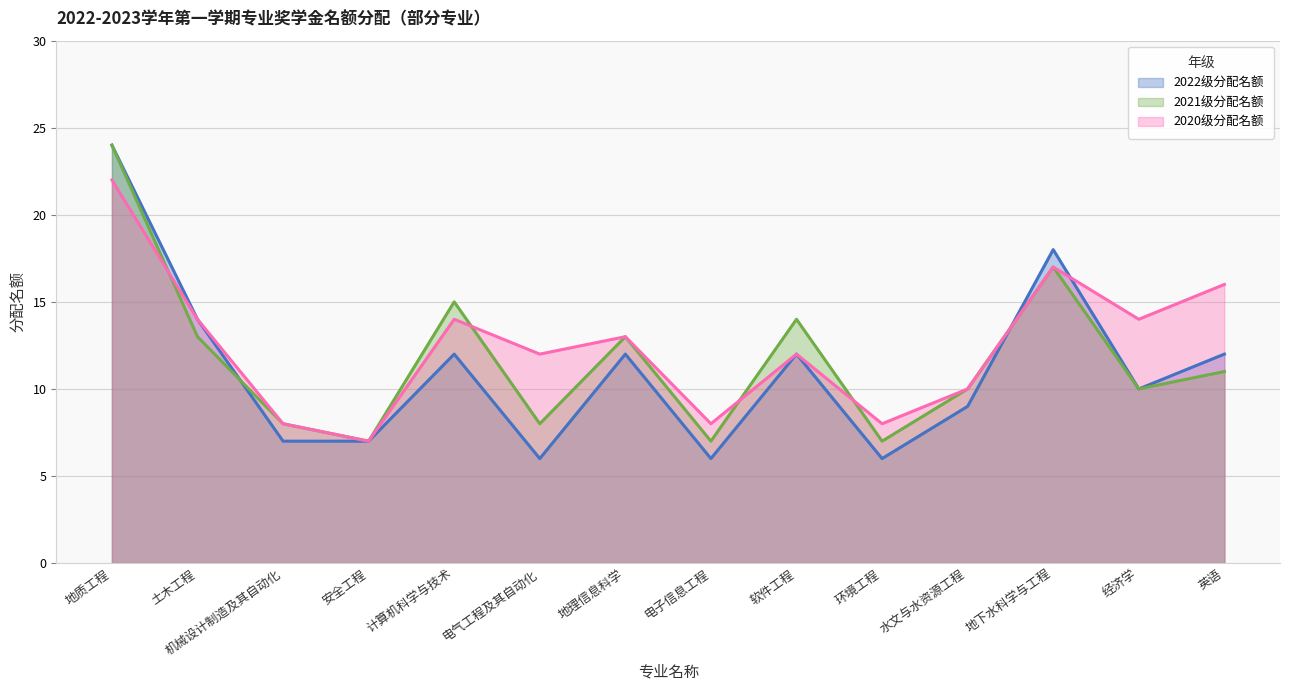

Rank the series at 地质工程 from highest to lowest value.

2022级分配名额, 2021级分配名额, 2020级分配名额